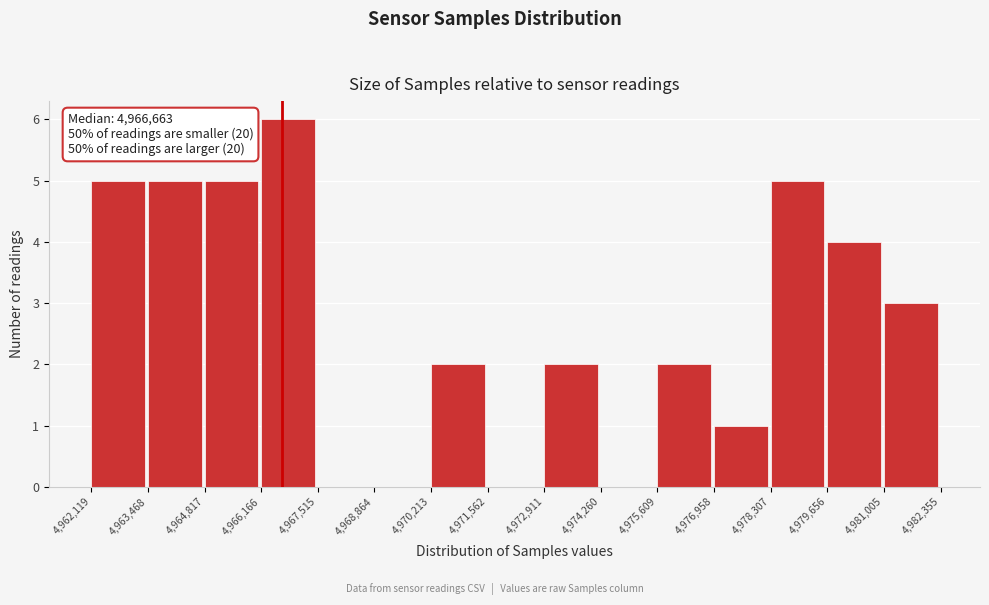

Which range on the x-axis has the tallest bar?

4,966,166 to 4,967,515